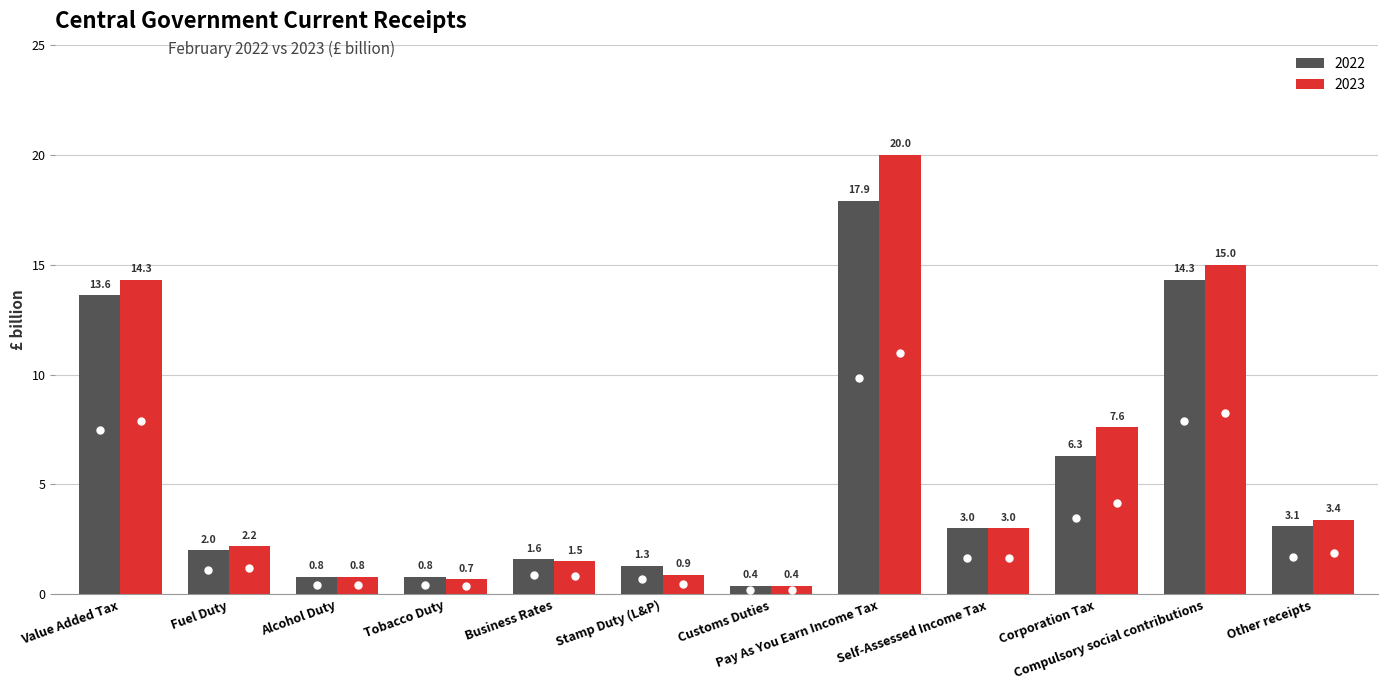

How many bars are there in each group?

2